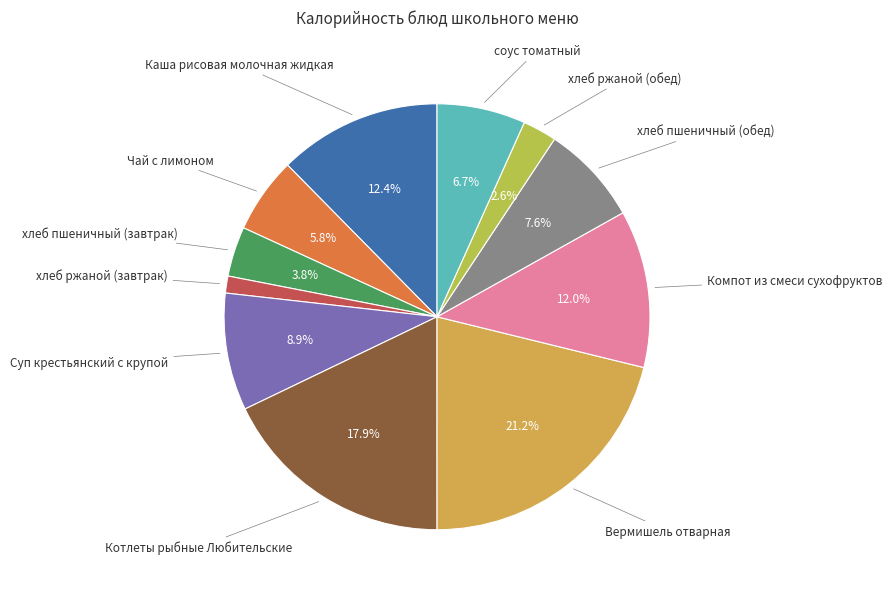

Is there a majority slice in this chart?

No